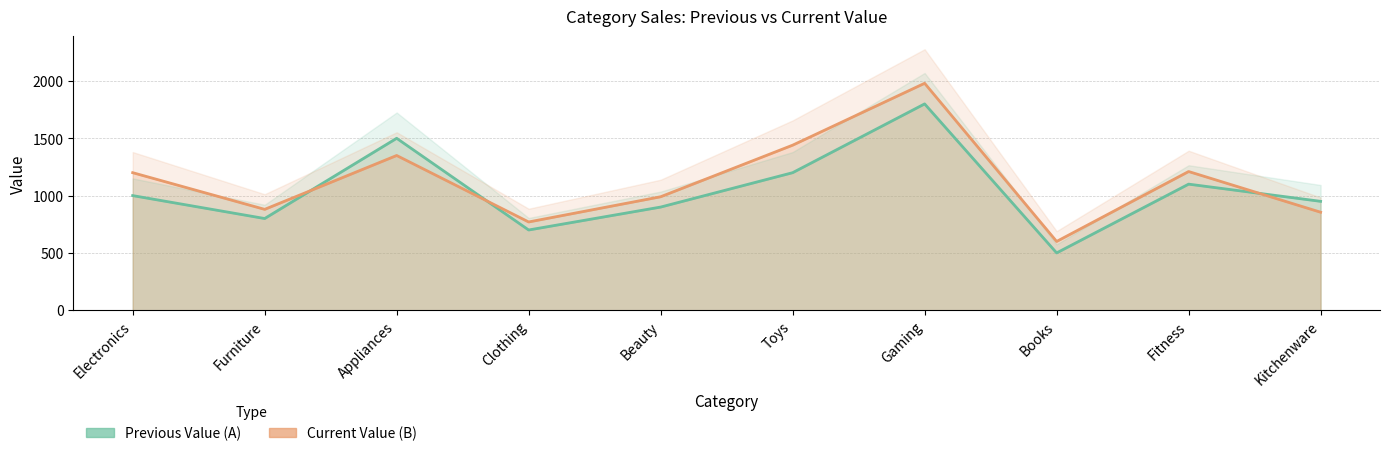

How many values in the Previous Value (A) series exceed 1000?

4